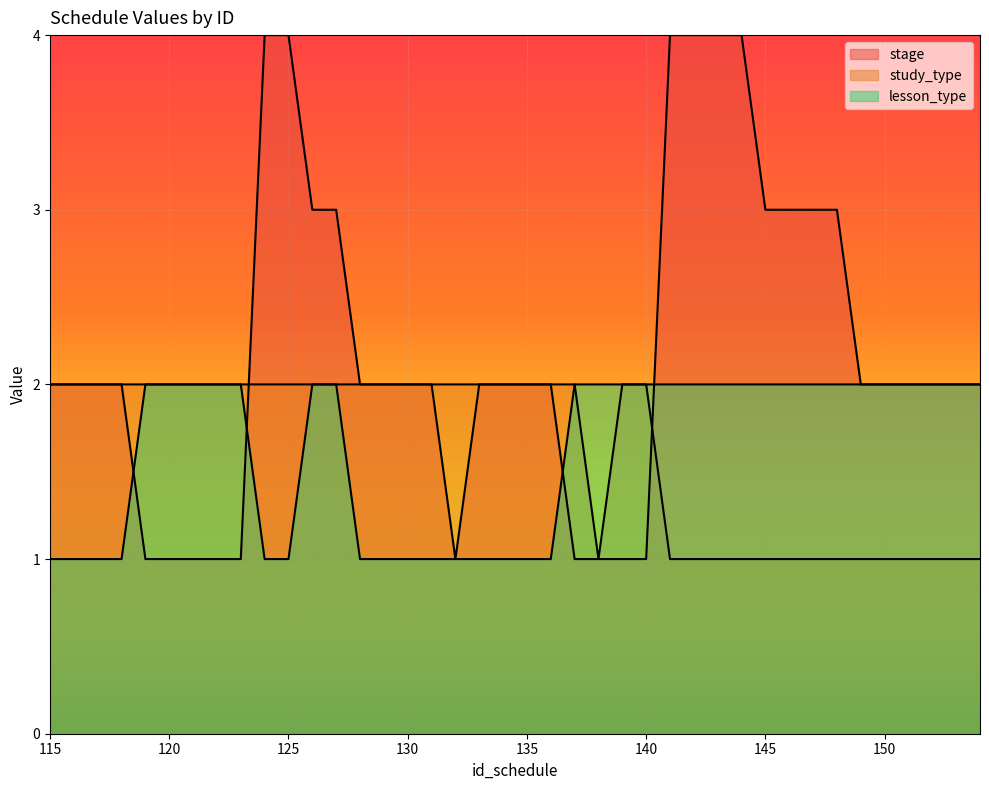

What value does the lesson_type series have at 143?

2